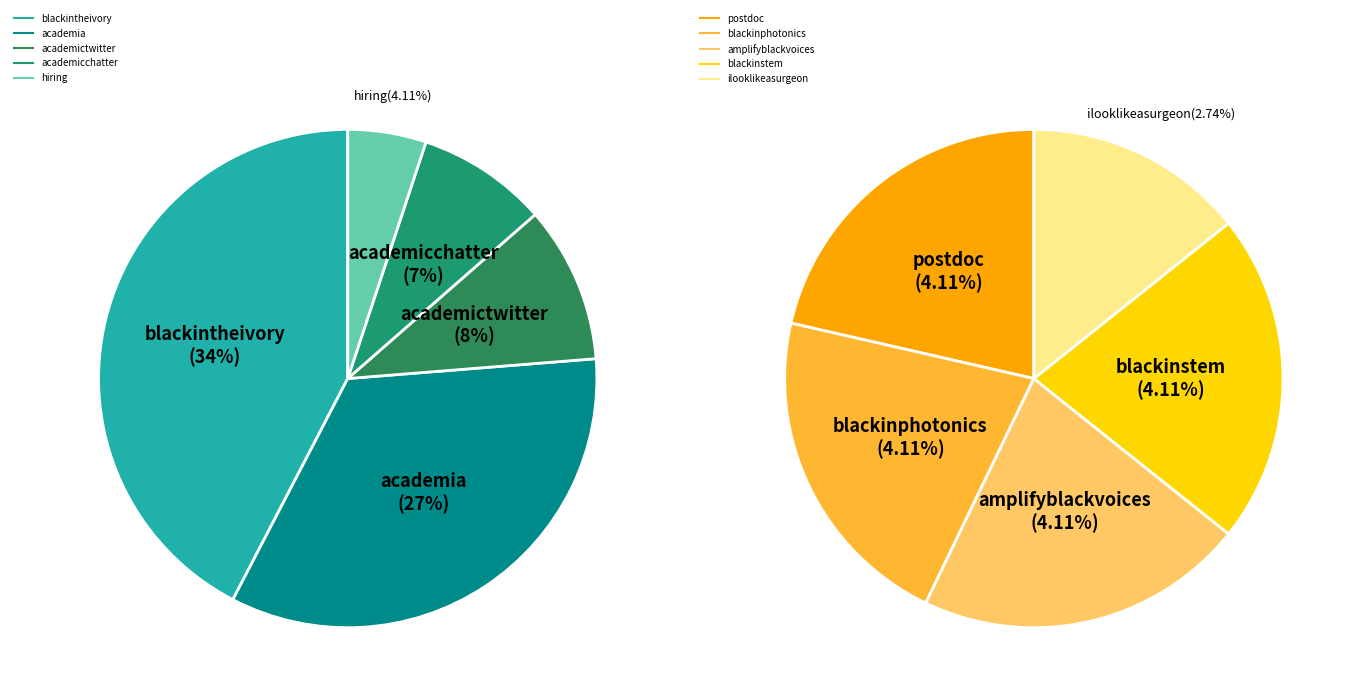

How many segments does this pie chart have?

10